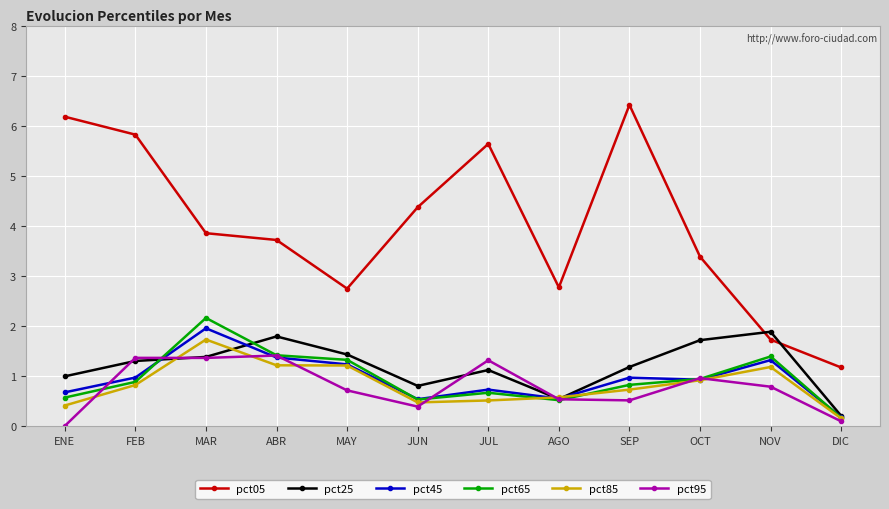

Is it true that pct45 equals 1.0 at FEB?

True